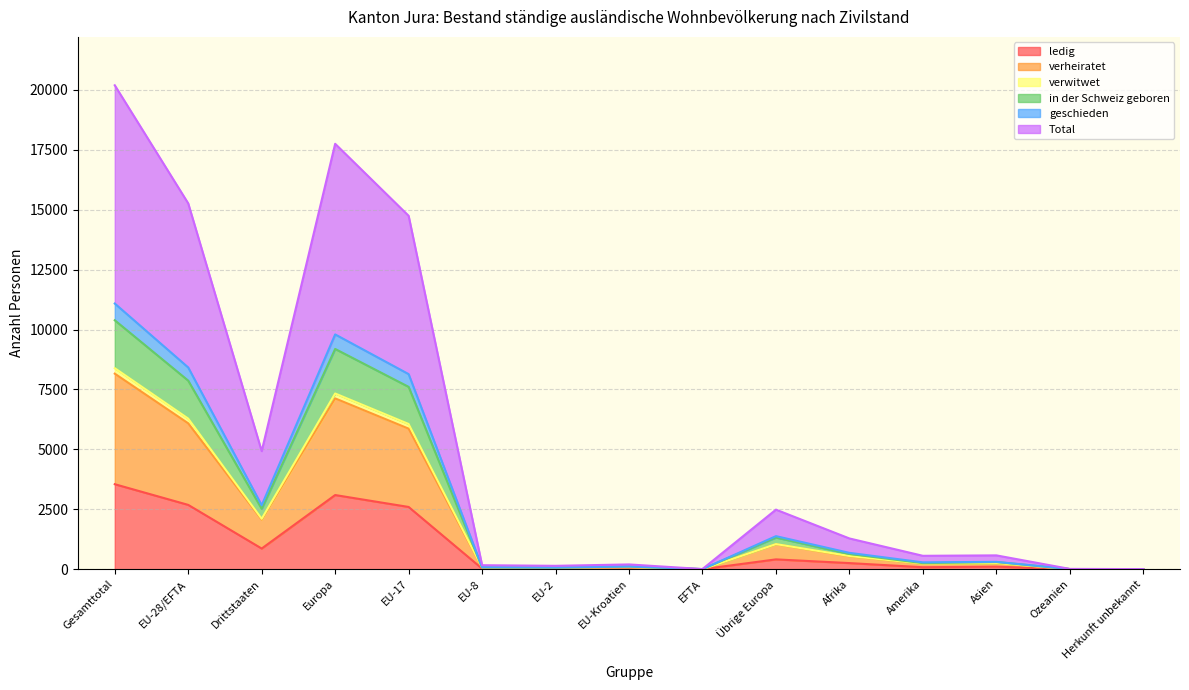

True or false: Total and ledig cross at least once.

False